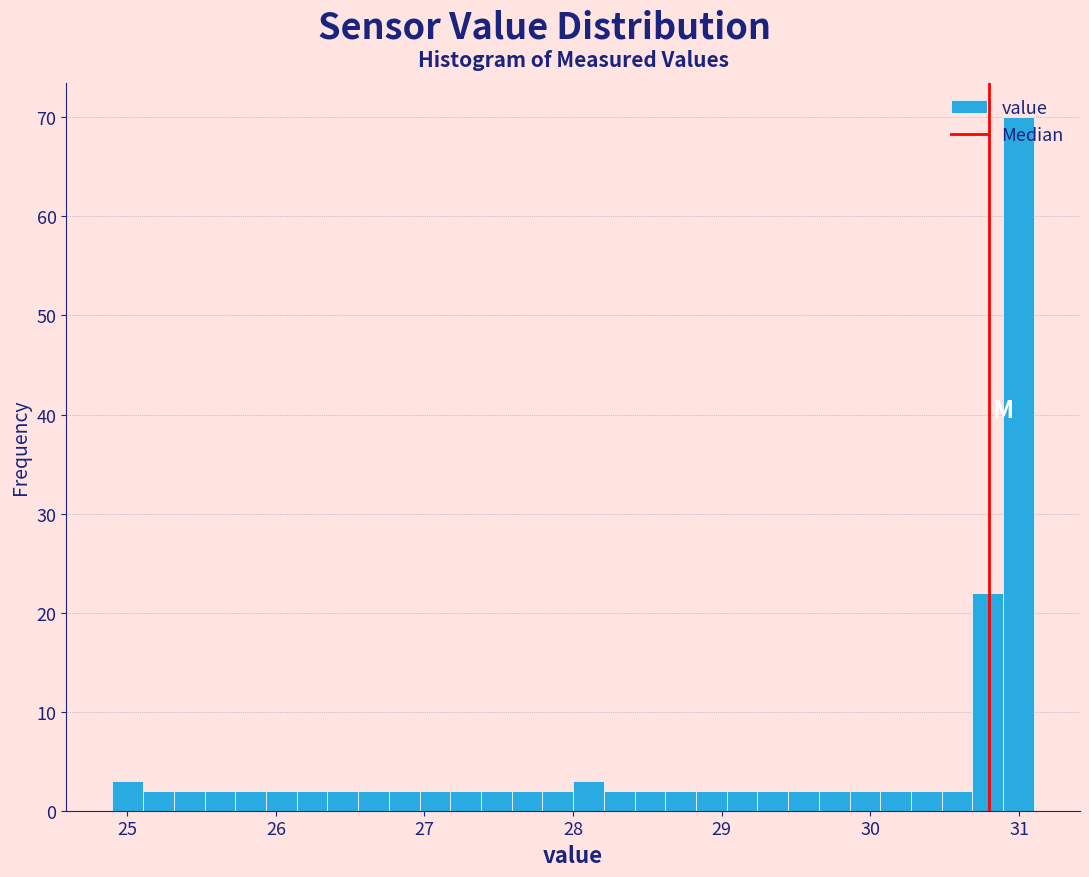

Read against the x-axis, roughly where is the centre of the tallest bar?

31.0